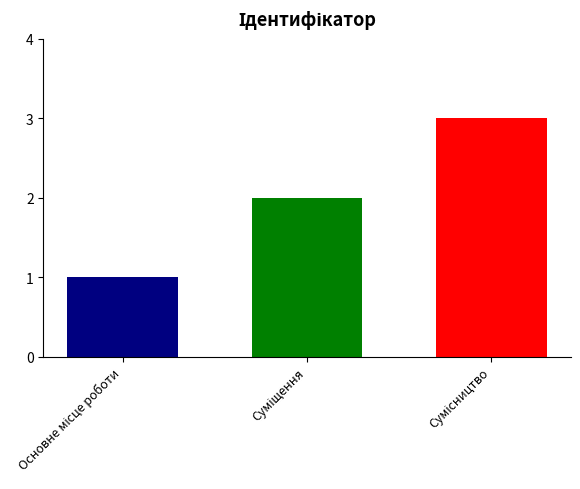

What is the greatest value displayed?

3